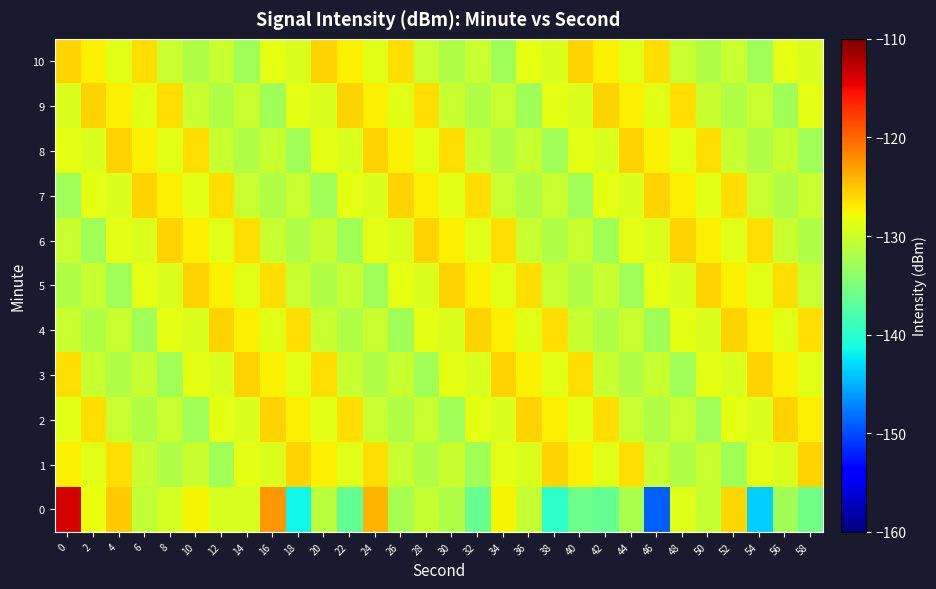

At 28, list the series in order from largest to smallest.

6, 9, 7, 4, 8, 5, 2, 10, 0, 1, 3